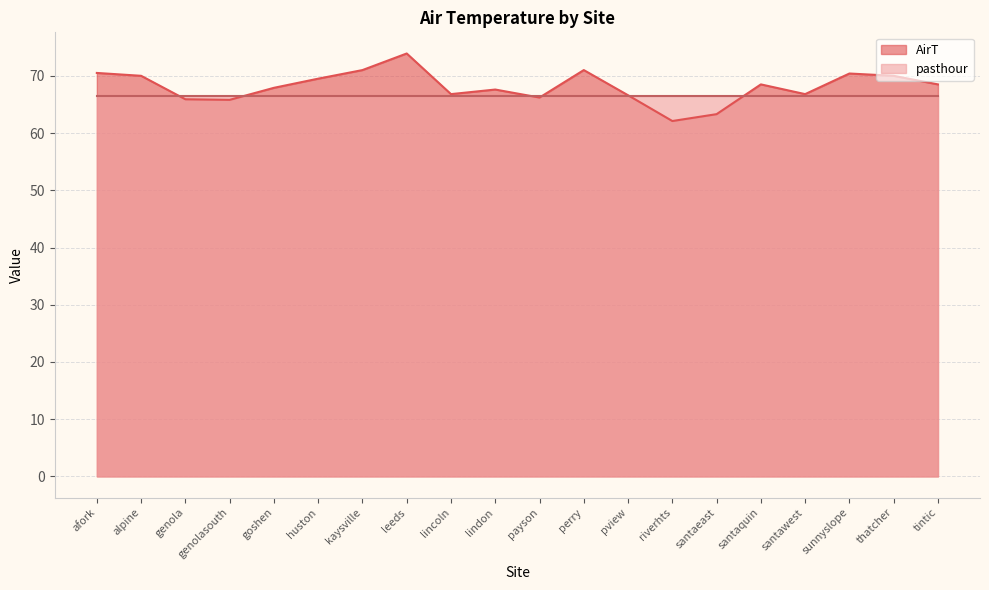

What is the sum of all values?

1362.3